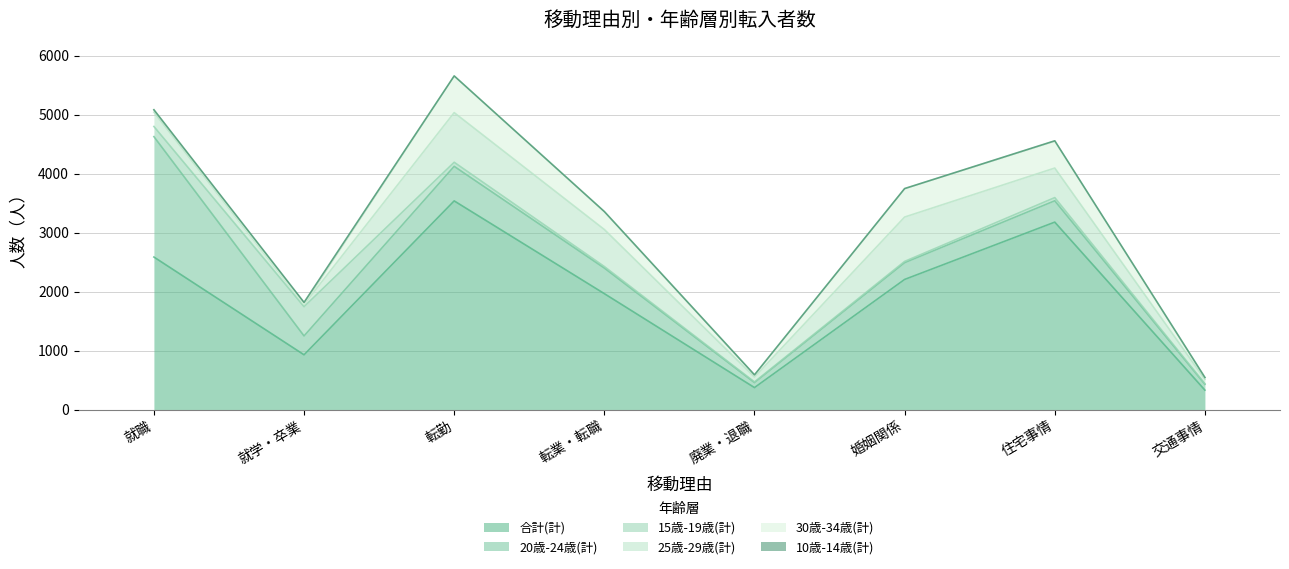

In 15歳-19歳(計), how many points are higher than both neighbors (excluding endpoints)?

2